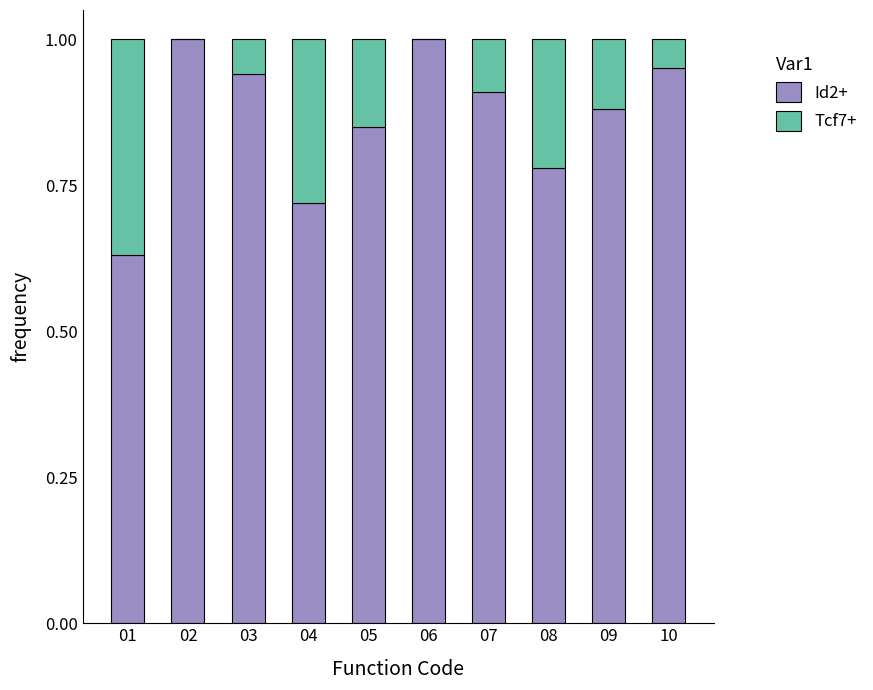

What is the sum of all Id2+ values?

8.7